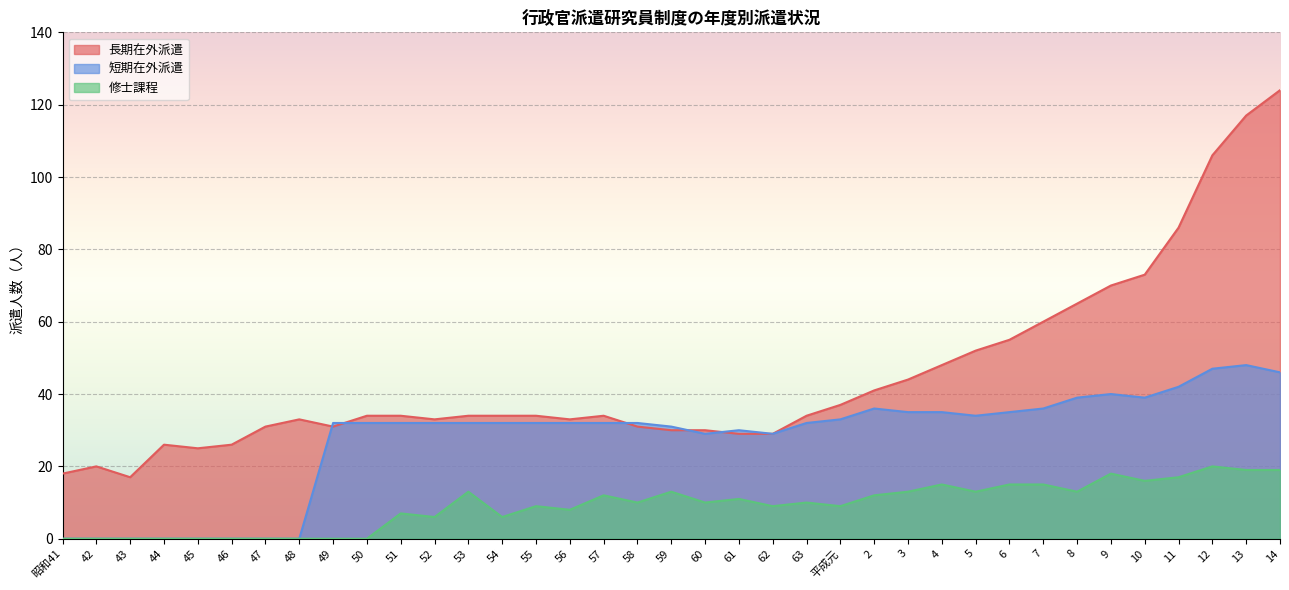

At which category does 修士課程 reach its first local valley?

52